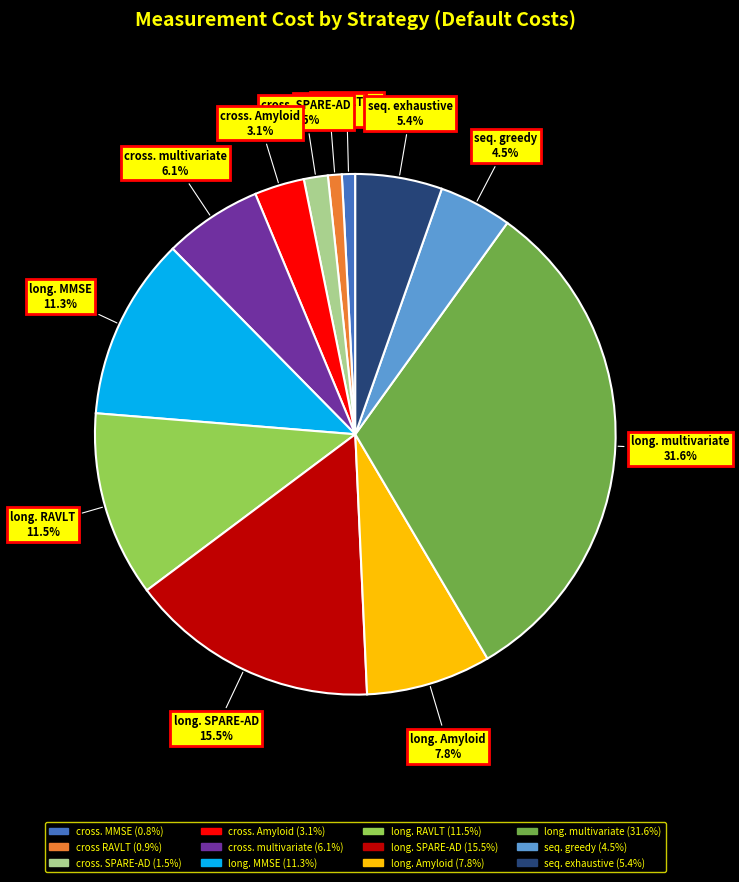

Which category has the biggest portion of the pie?

long. multivariate